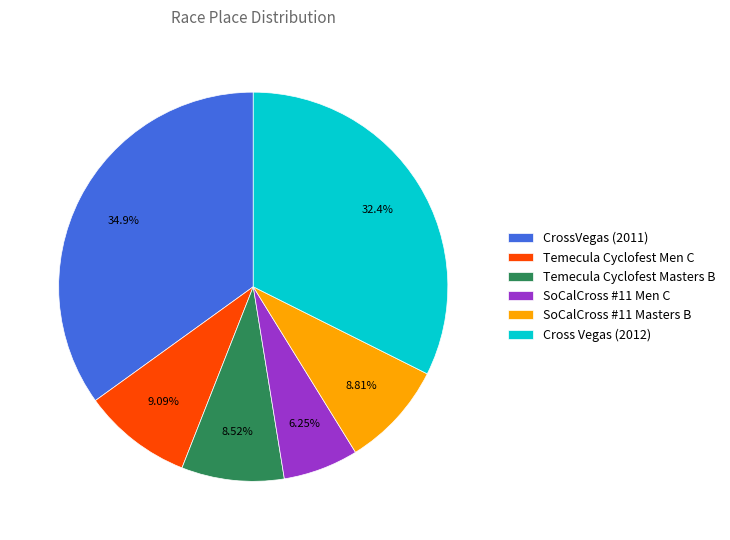

To the nearest percent, what is the difference between the largest and smallest slice percentages?

29%